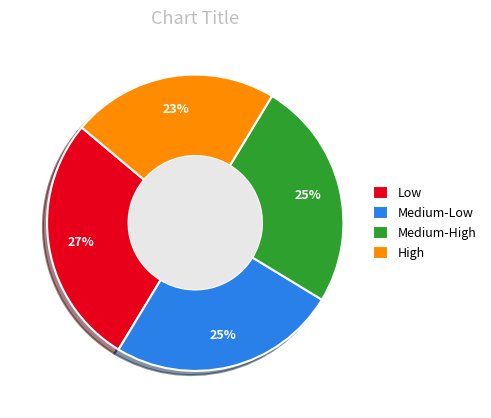

Which slice is the largest?

Low